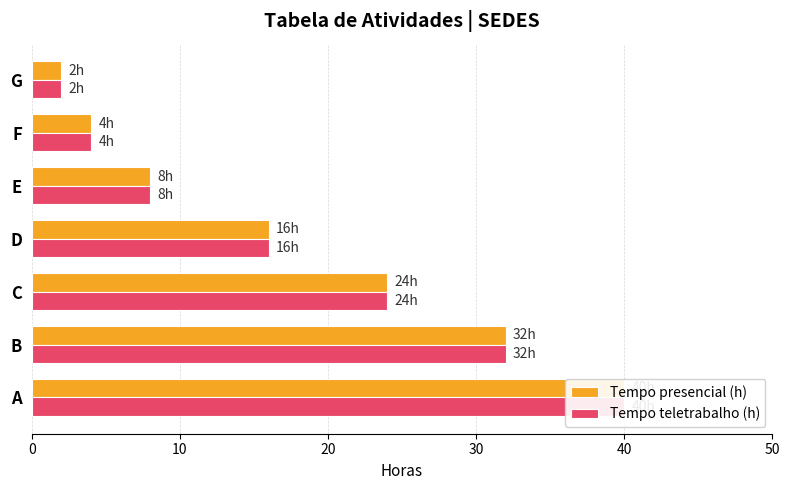

Between A and D, which series saw the biggest shift?

Tempo presencial (h)